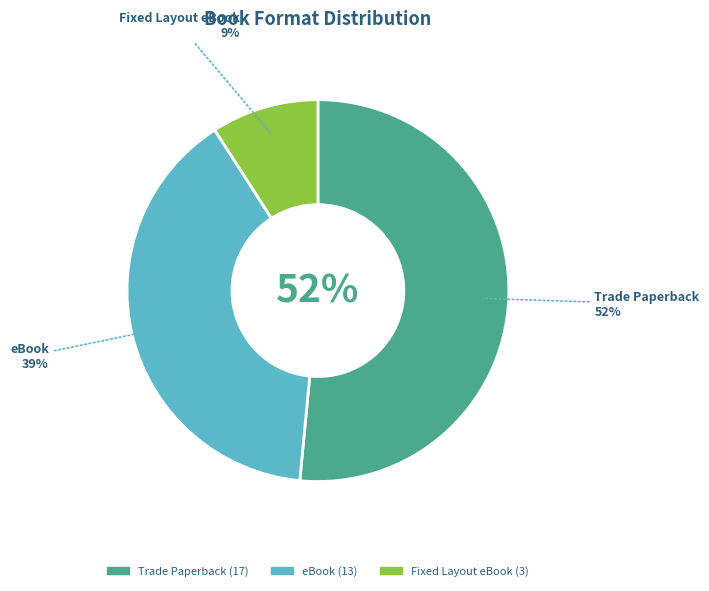

Rank the categories by value from lowest to highest.

Fixed Layout eBook, eBook, Trade Paperback